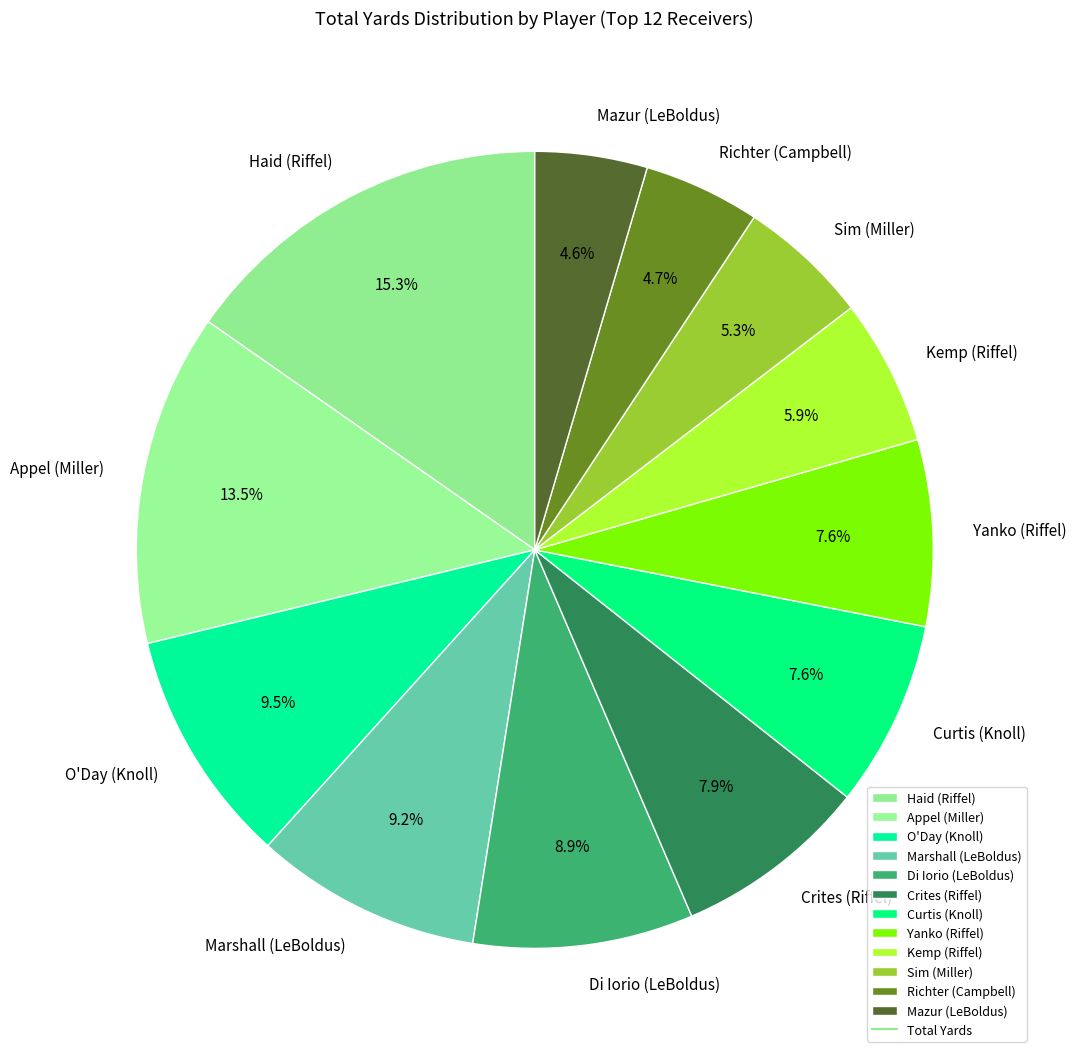

What is the total percentage of Appel (Miller) and Di Iorio (LeBoldus)?

22.4%